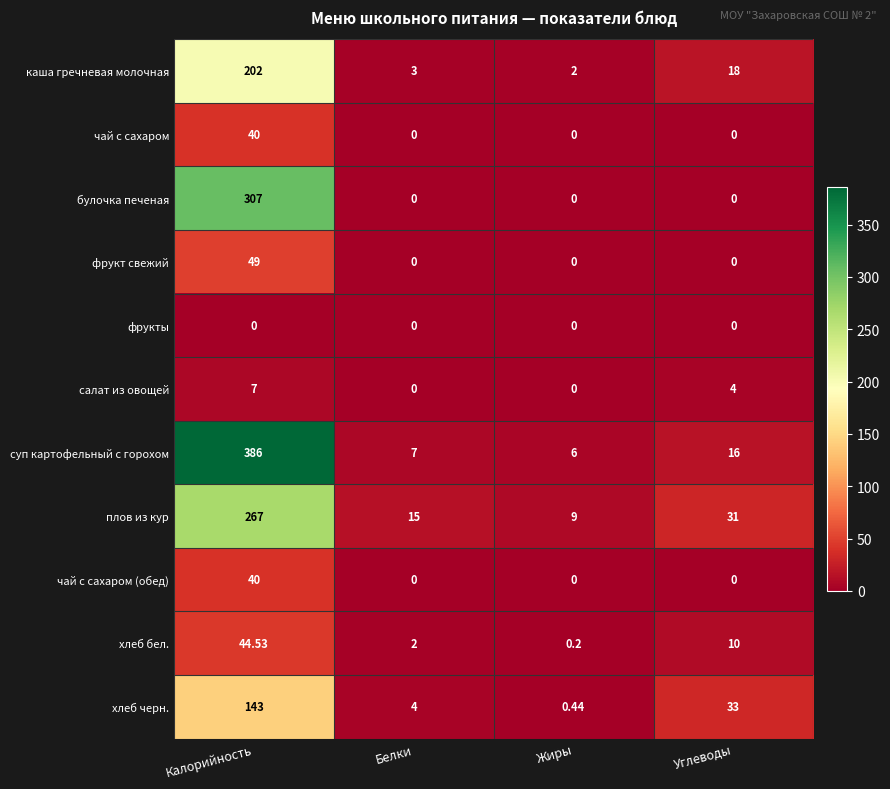

How many distinct data groups are displayed?

11